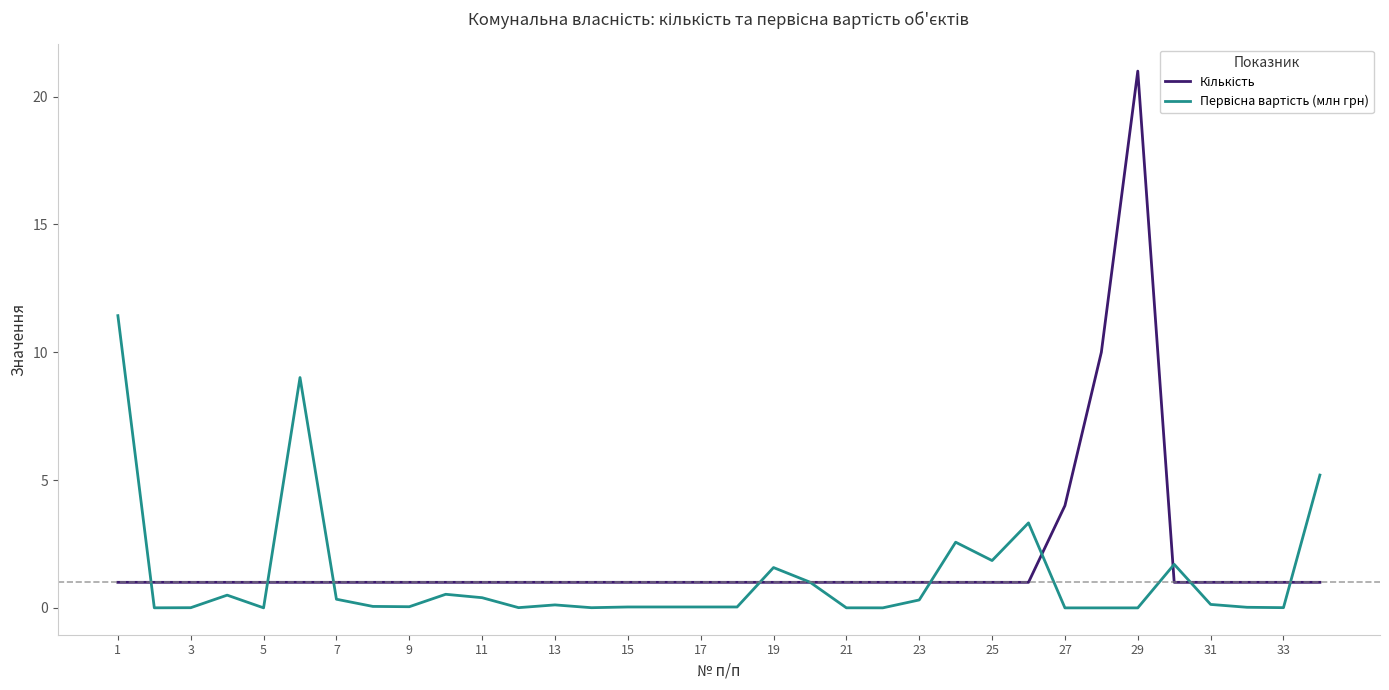

How many distinct data groups are displayed?

2